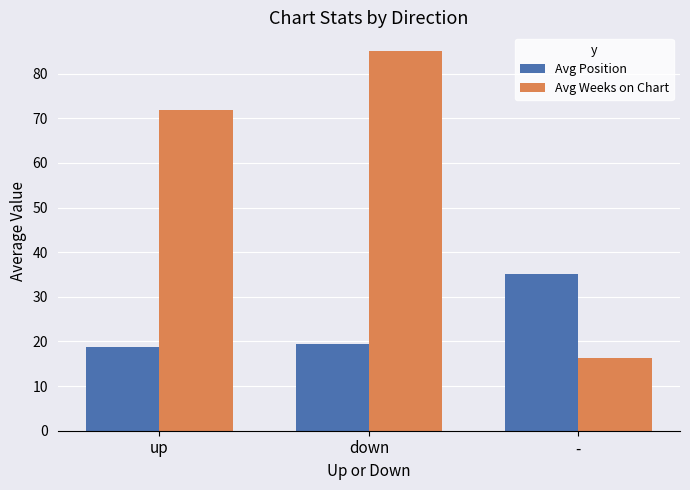

At which label does Avg Weeks on Chart reach its minimum?

-